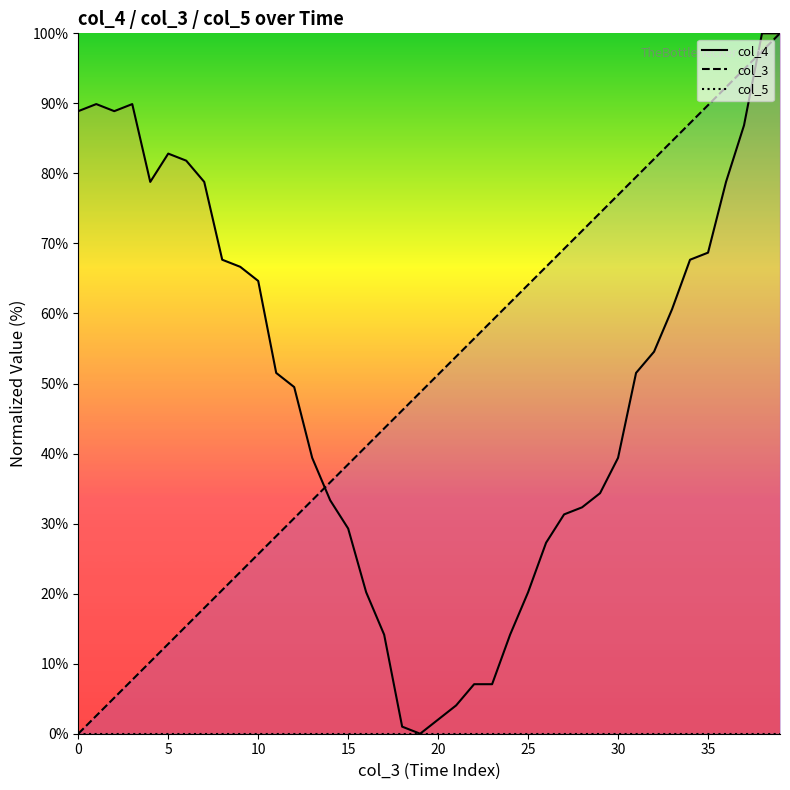

At how many categories does at least one series exceed 79?

15